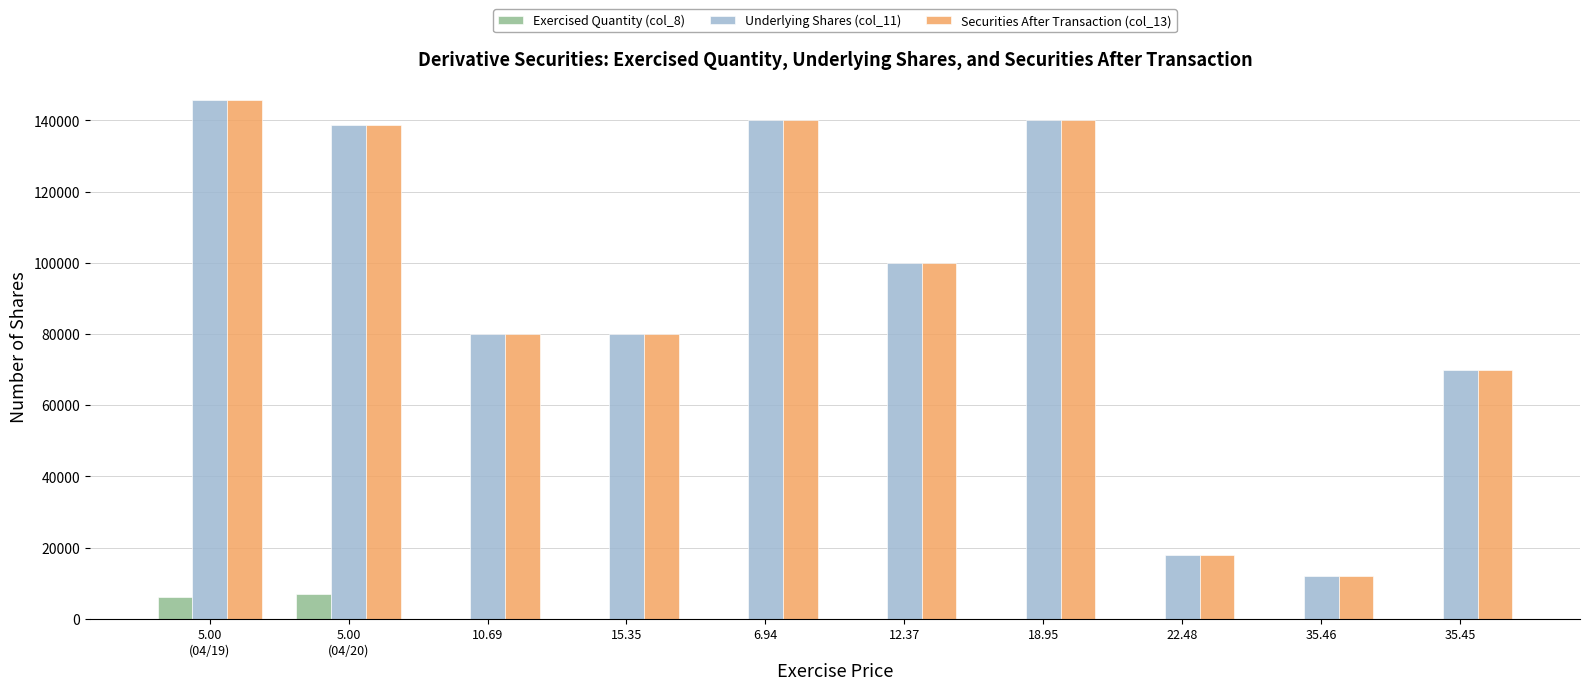

What is the maximum value shown in the chart?

145800